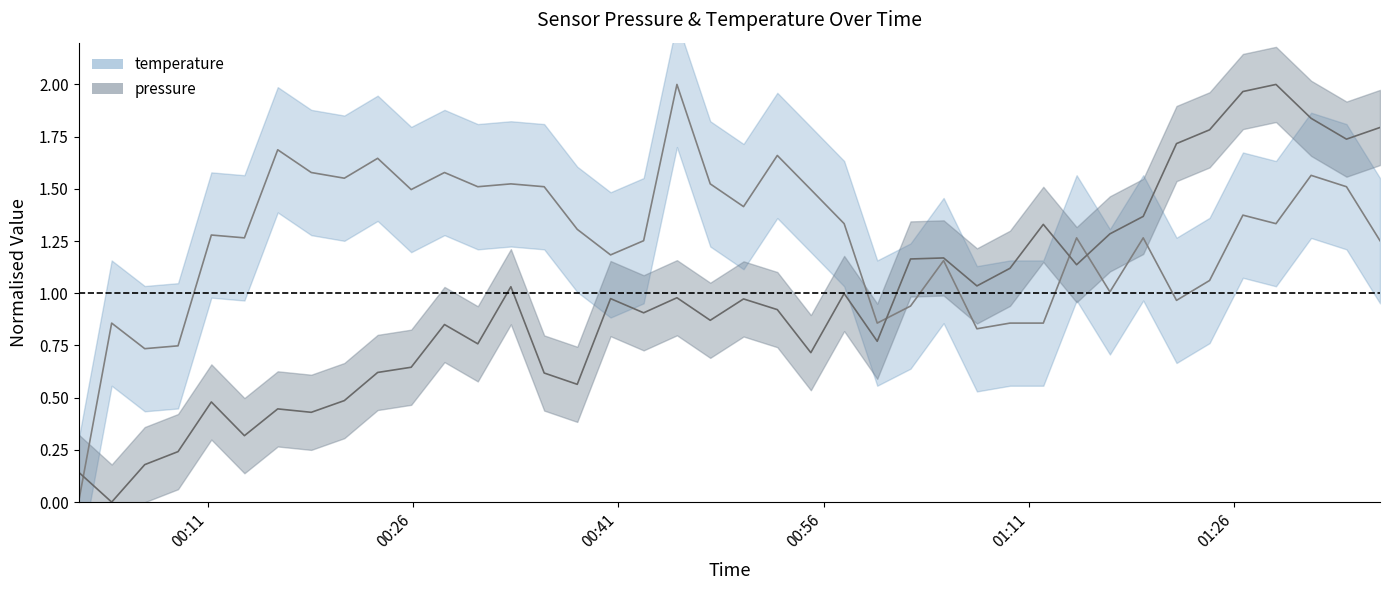

Is it true that pressure equals 1.8 at 2024-01-30T01:31:37?

True